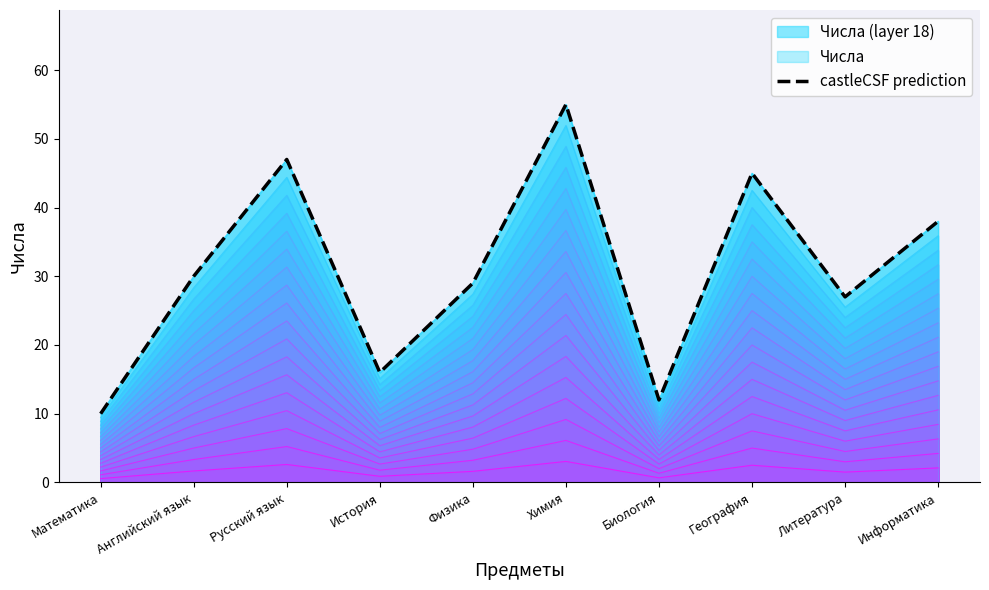

Reading left to right, list all the values displayed in this chart.

10	30	47	16	29	55	12	45	27	38